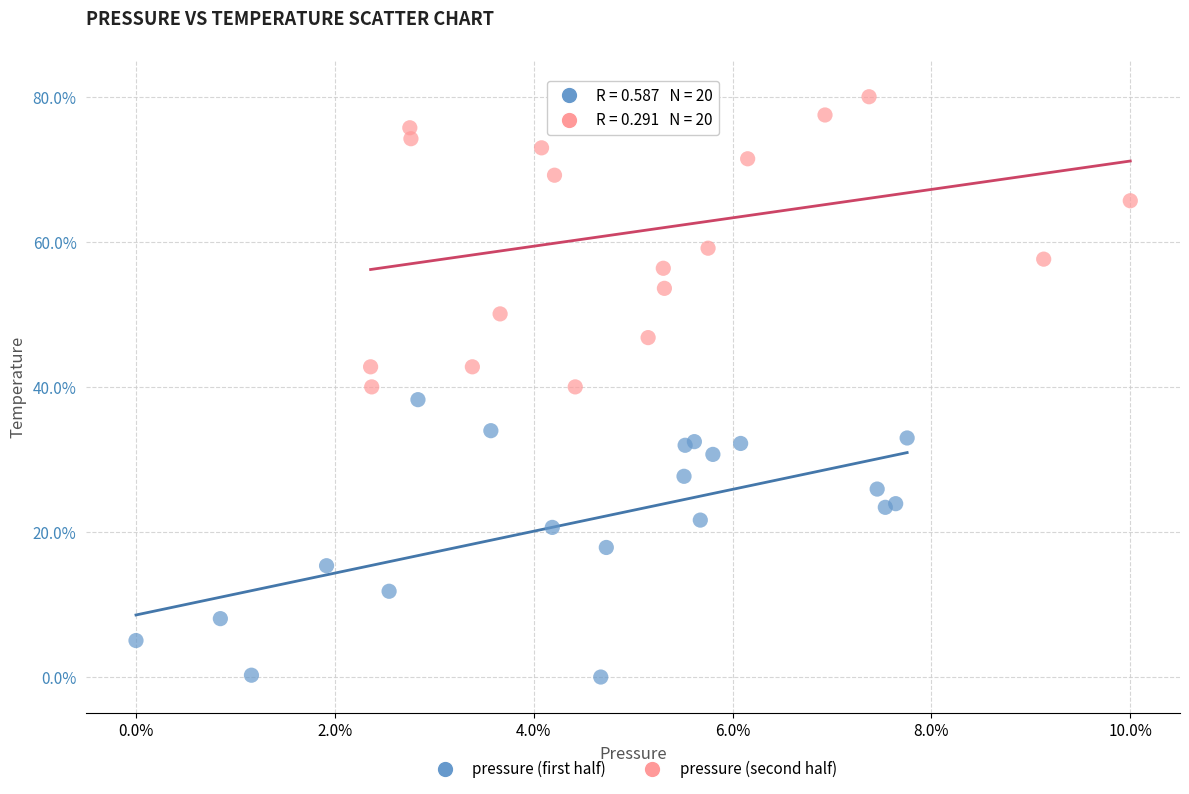

Which series contains the lowest Y value?

pressure (first half)